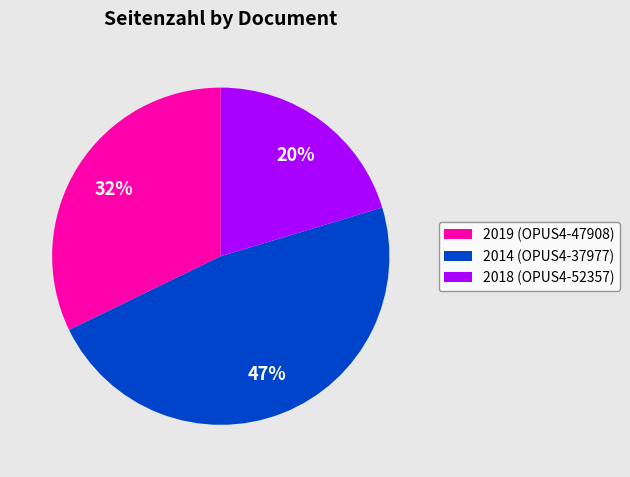

Does 2018 (OPUS4-52357) account for over 50% of the chart?

No